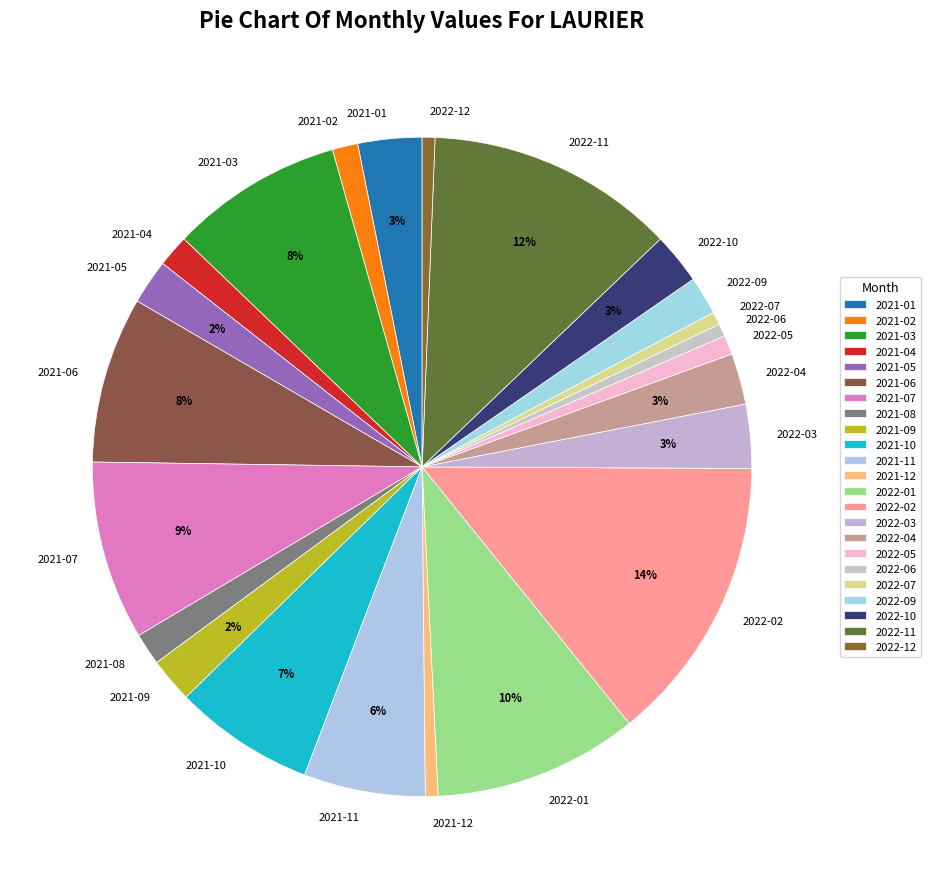

Between 2022-06 and 2022-02, which is larger?

2022-02